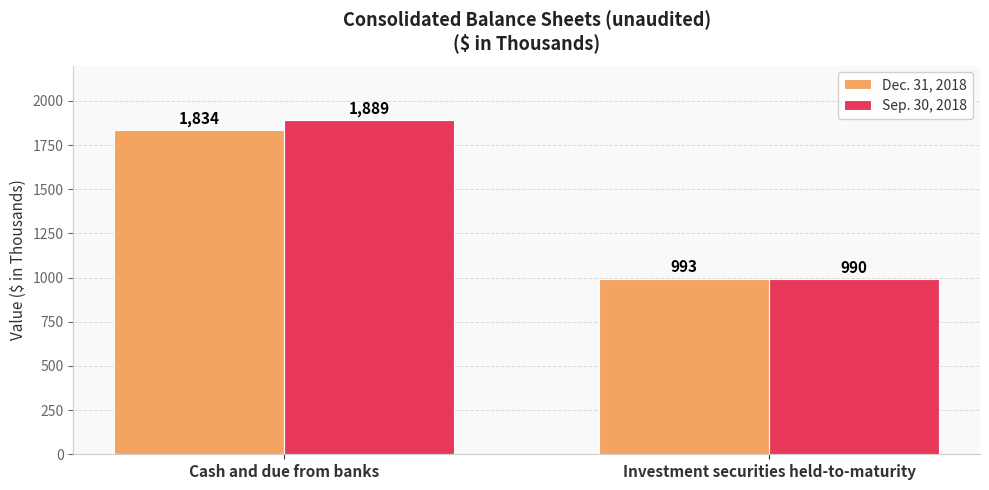

Reading left to right, transcribe all the data shown in this chart.

Dec. 31, 2018: Cash and due from banks=1834	Investment securities held-to-maturity=993
Sep. 30, 2018: Cash and due from banks=1889	Investment securities held-to-maturity=990